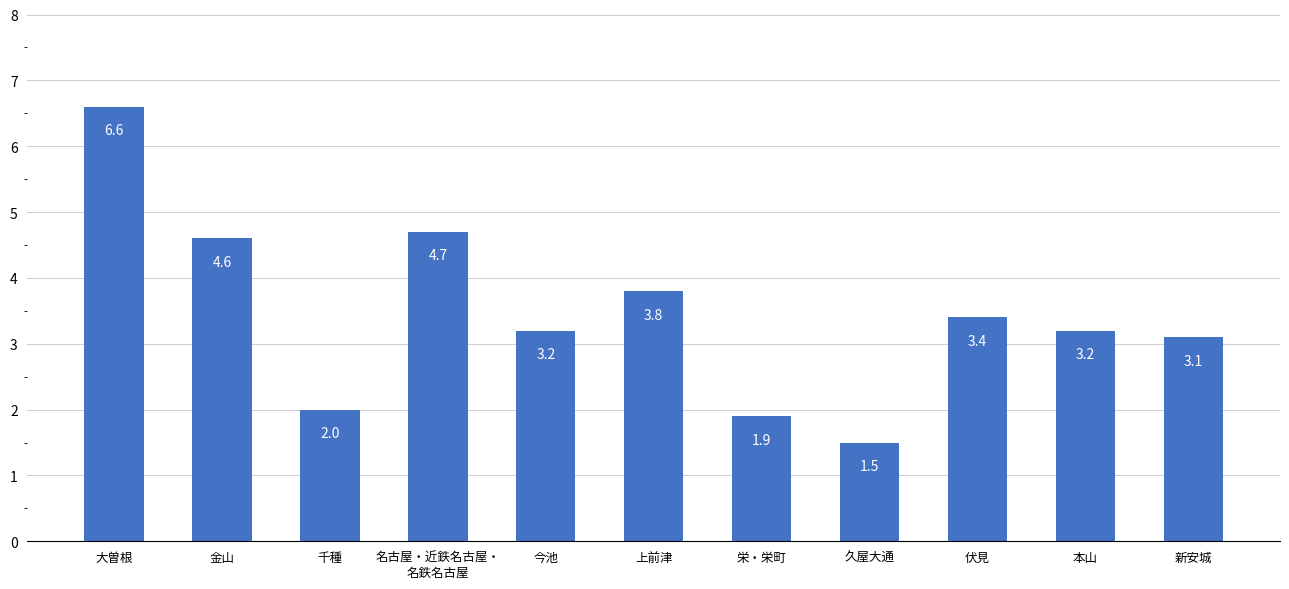

Which label corresponds to the smallest value in the chart?

久屋大通